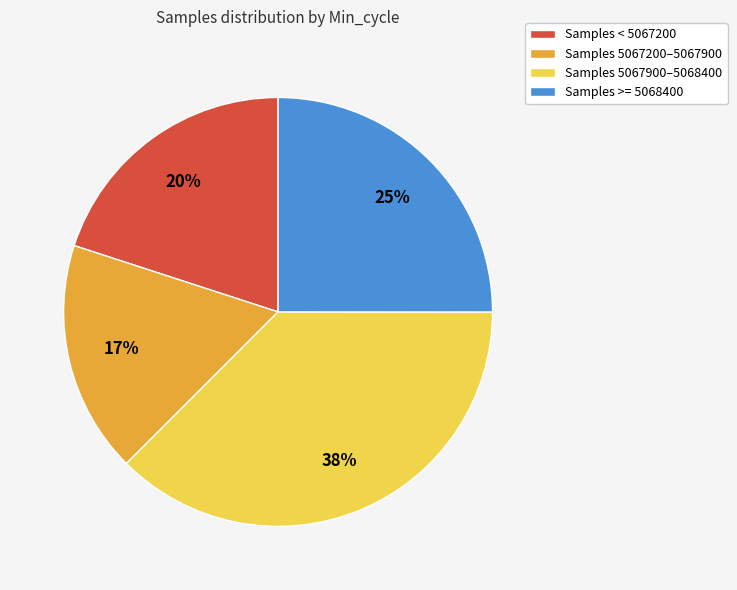

How many slices are in this pie chart?

4